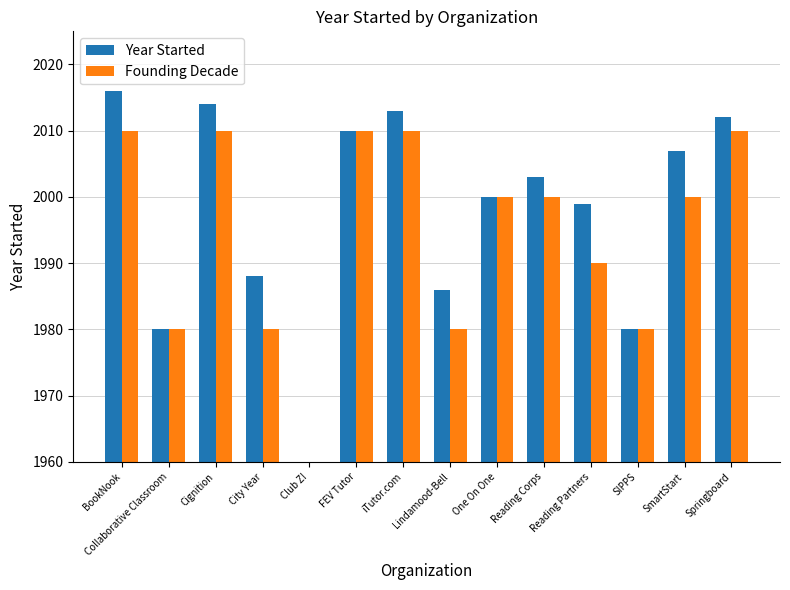

Which category has the highest value in the Year Started series?

BookNook